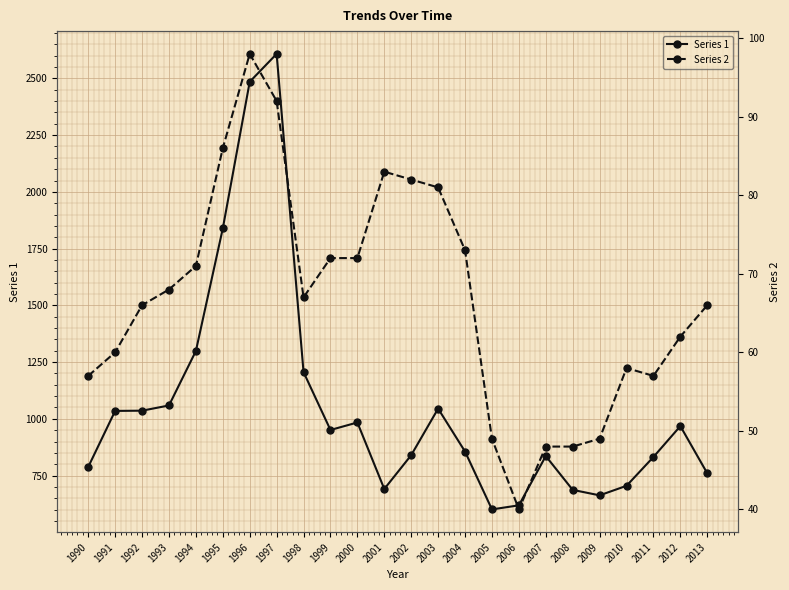

At which category is the sum across all series the highest?

1997